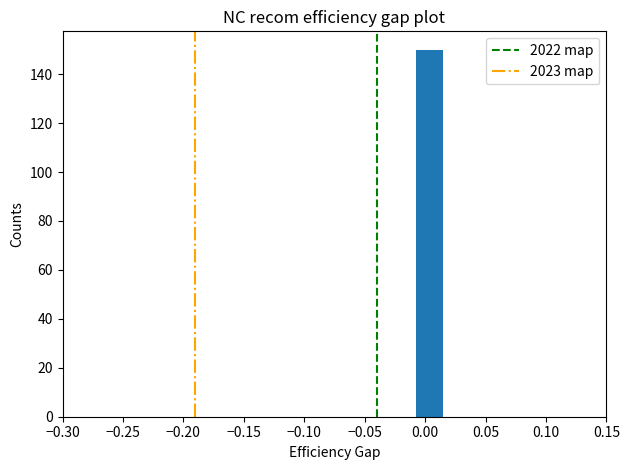

Reading left to right, transcribe this chart: for each bar, give the range it covers on the x-axis and its height. Neither the bar edges nor the heights are printed on the chart, so give them approximately, as read against the axes.

-0.300 to -0.275: 0
-0.275 to -0.255: 0
-0.255 to -0.230: 0
-0.230 to -0.210: 0
-0.210 to -0.185: 0
-0.185 to -0.165: 0
-0.165 to -0.140: 0
-0.140 to -0.120: 0
-0.120 to -0.095: 0
-0.095 to -0.075: 0
-0.075 to -0.050: 0
-0.050 to -0.030: 0
-0.030 to -0.005: 0
-0.005 to 0.015: 150
0.015 to 0.040: 0
0.040 to 0.060: 0
0.060 to 0.085: 0
0.085 to 0.105: 0
0.105 to 0.130: 0
0.130 to 0.150: 0